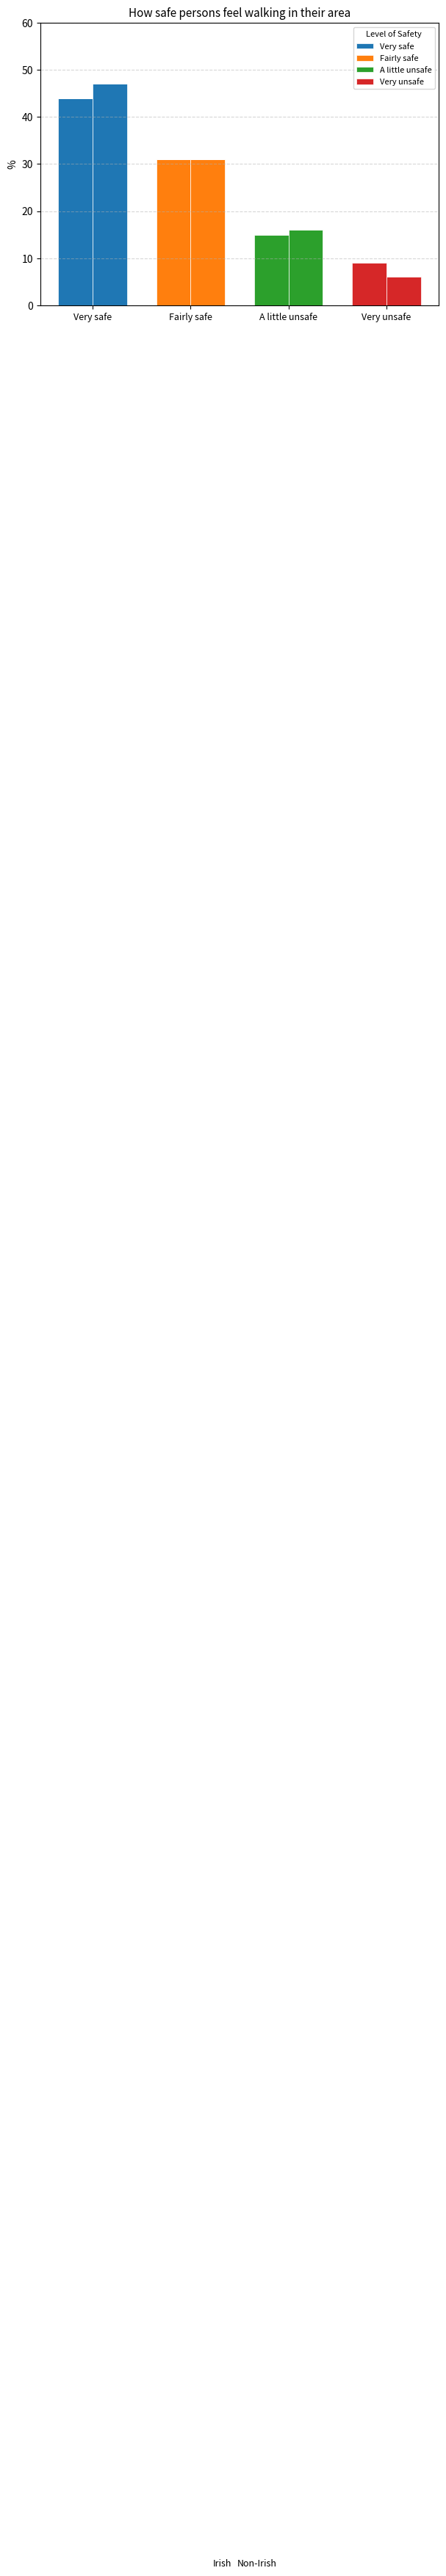

True or false: Very unsafe has a value of 4 at Fairly safe.

False